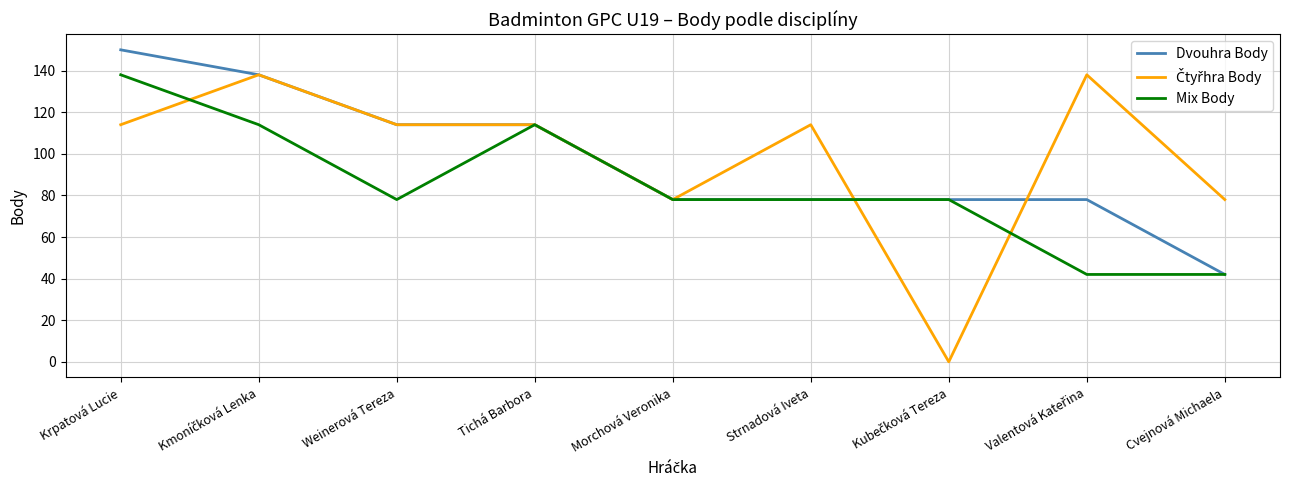

How many distinct data groups are displayed?

3